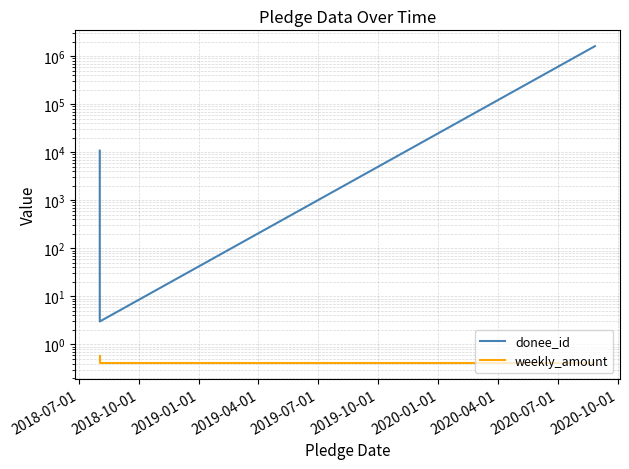

How many lines are shown in the chart?

2